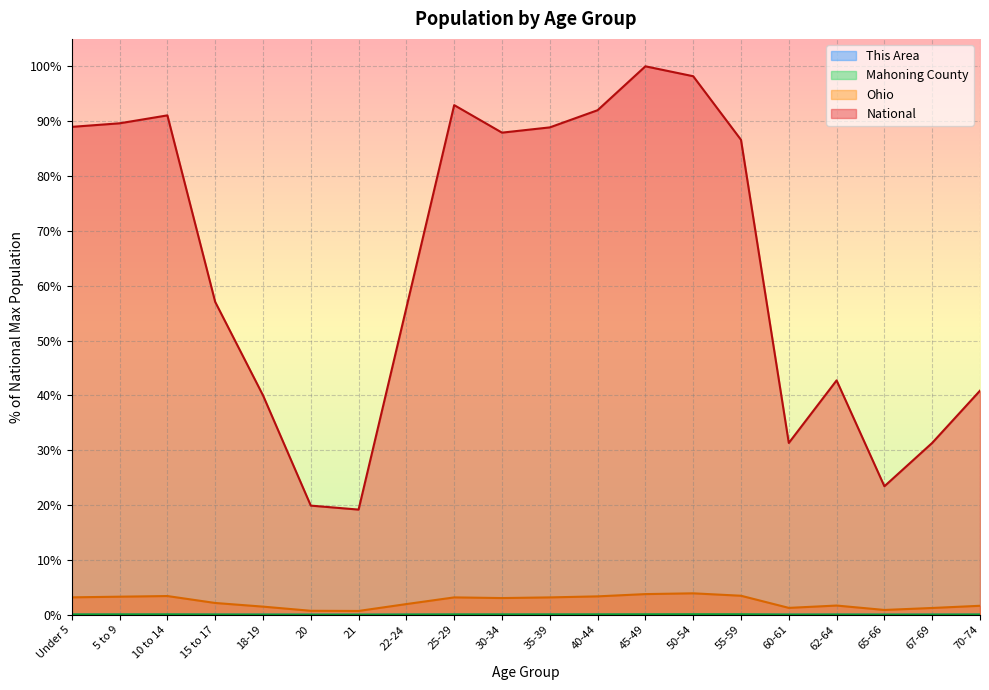

The value of Mahoning County at 65-66 is 0.0. True or false?

True